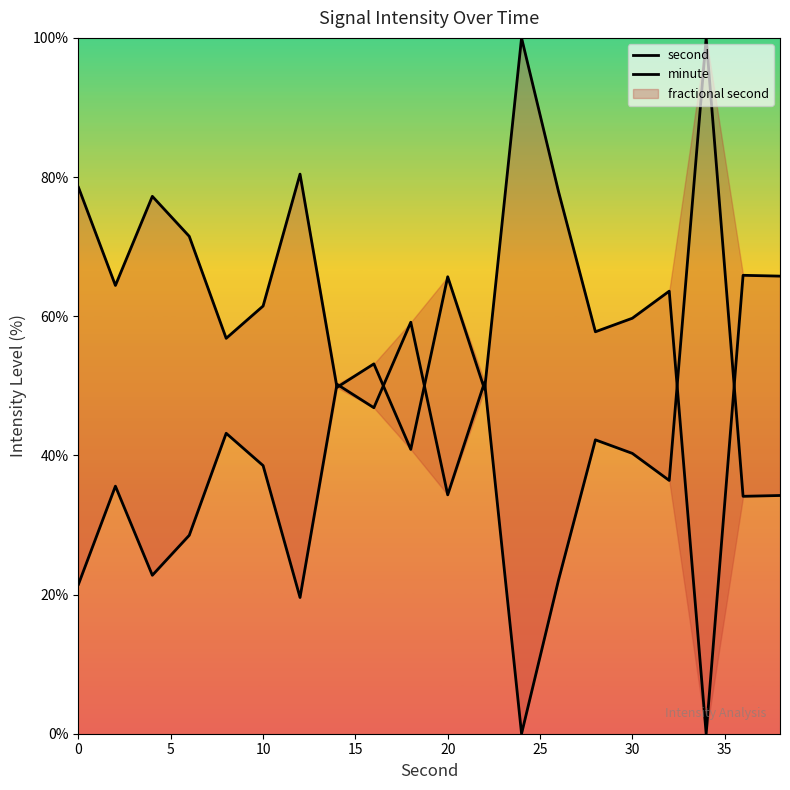

Which series has the widest spread of values?

second